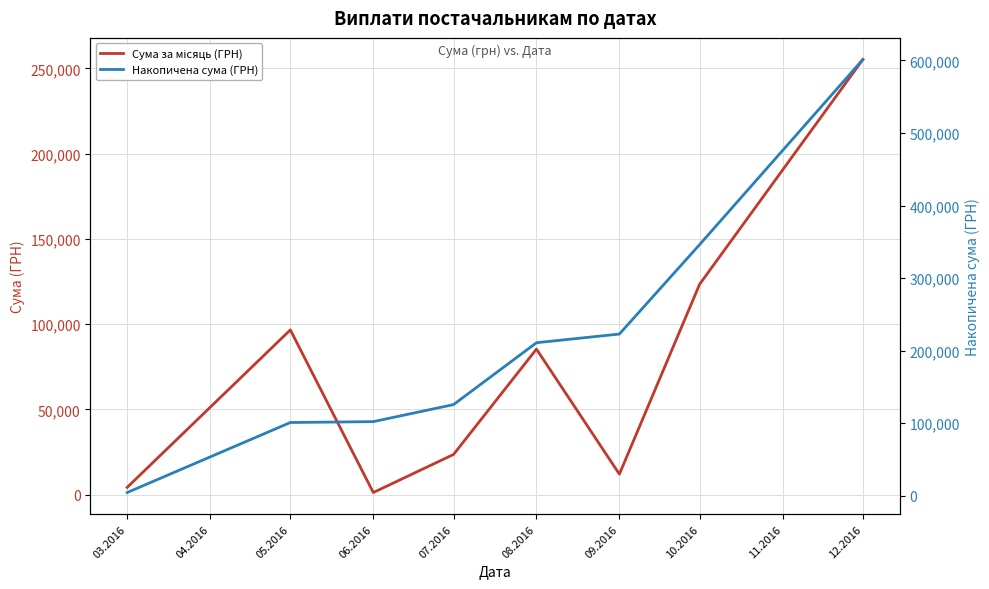

What is the difference between the second highest and second lowest values in the Сума за місяць (ГРН) series?

119147.1